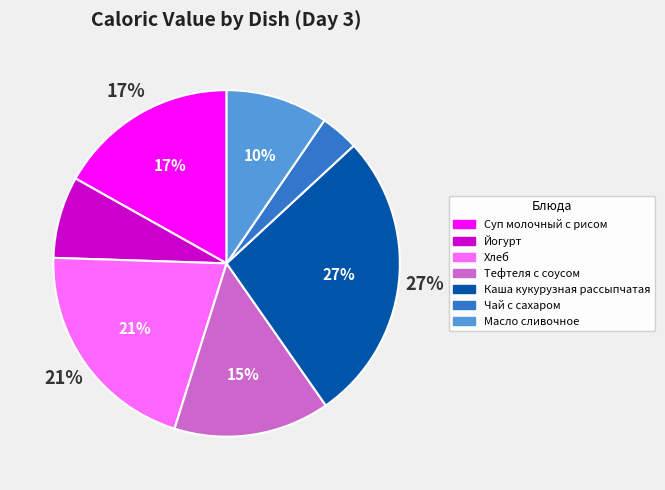

What is the largest slice in the pie chart?

Каша кукурузная рассыпчатая